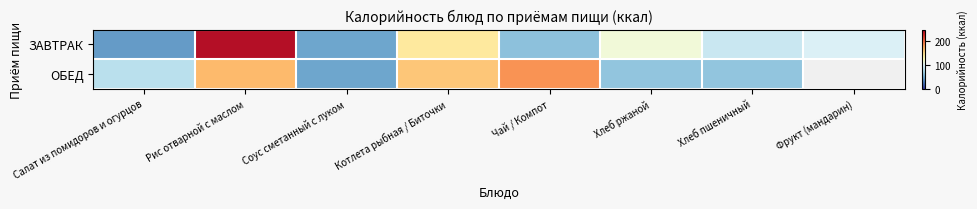

What is the greatest value displayed?

242.0